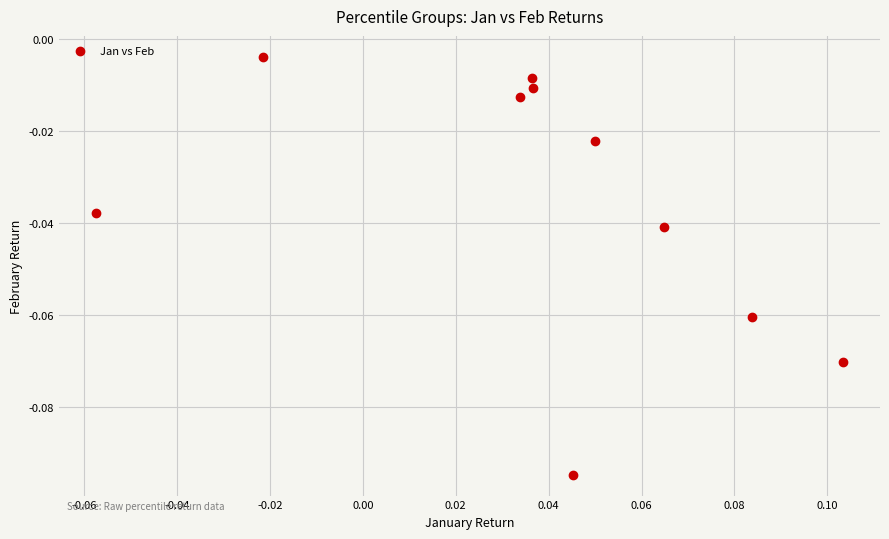

How many data points are displayed?

10